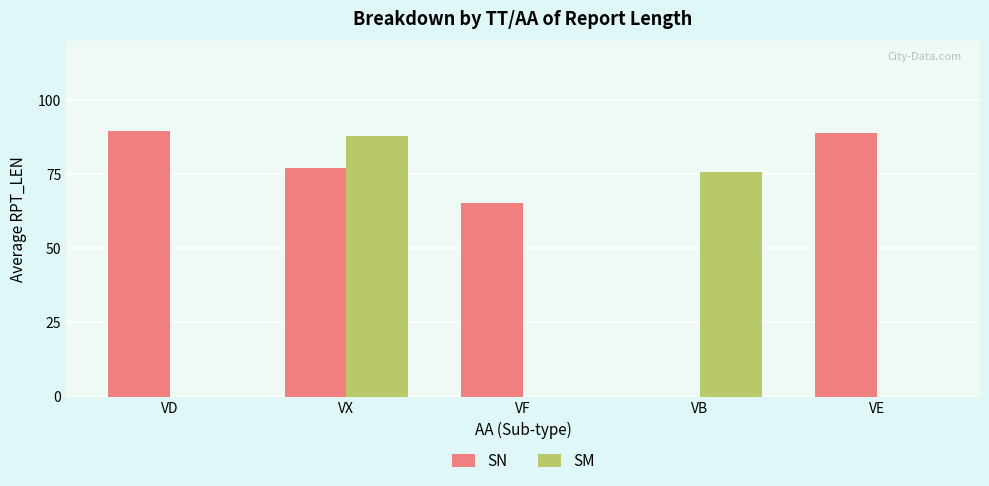

At which label is SM closest to 44?

VB